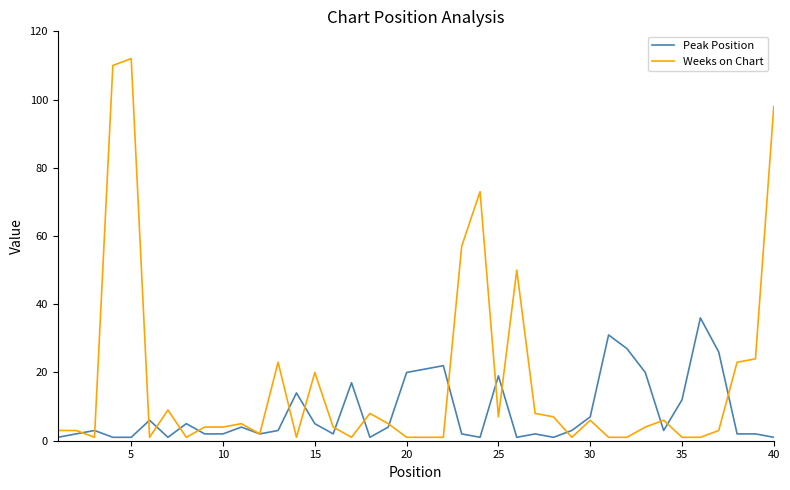

Which series has the largest range (max minus min)?

Weeks on Chart